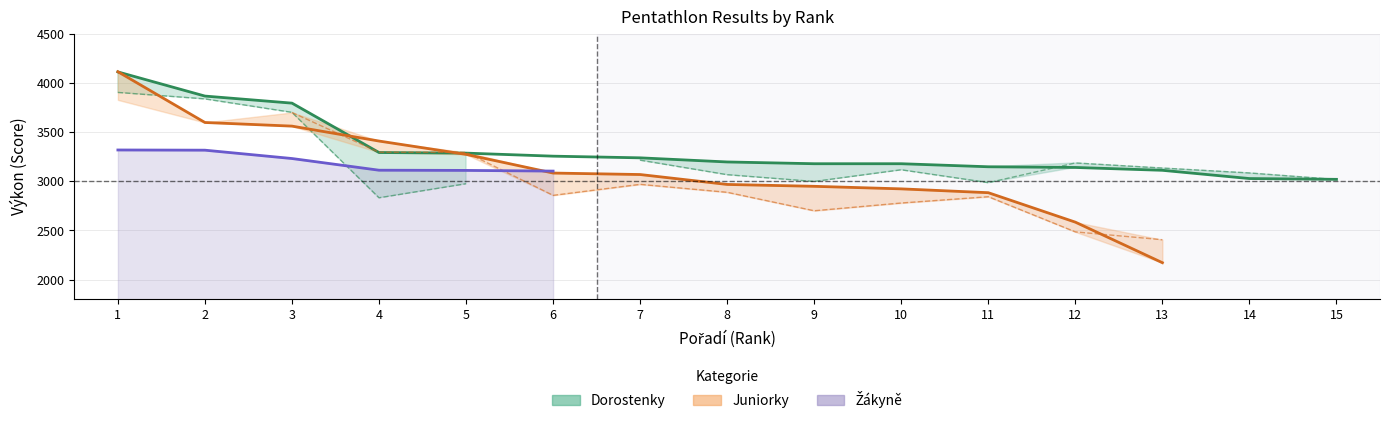

Between 9 and 1, which is larger?

1